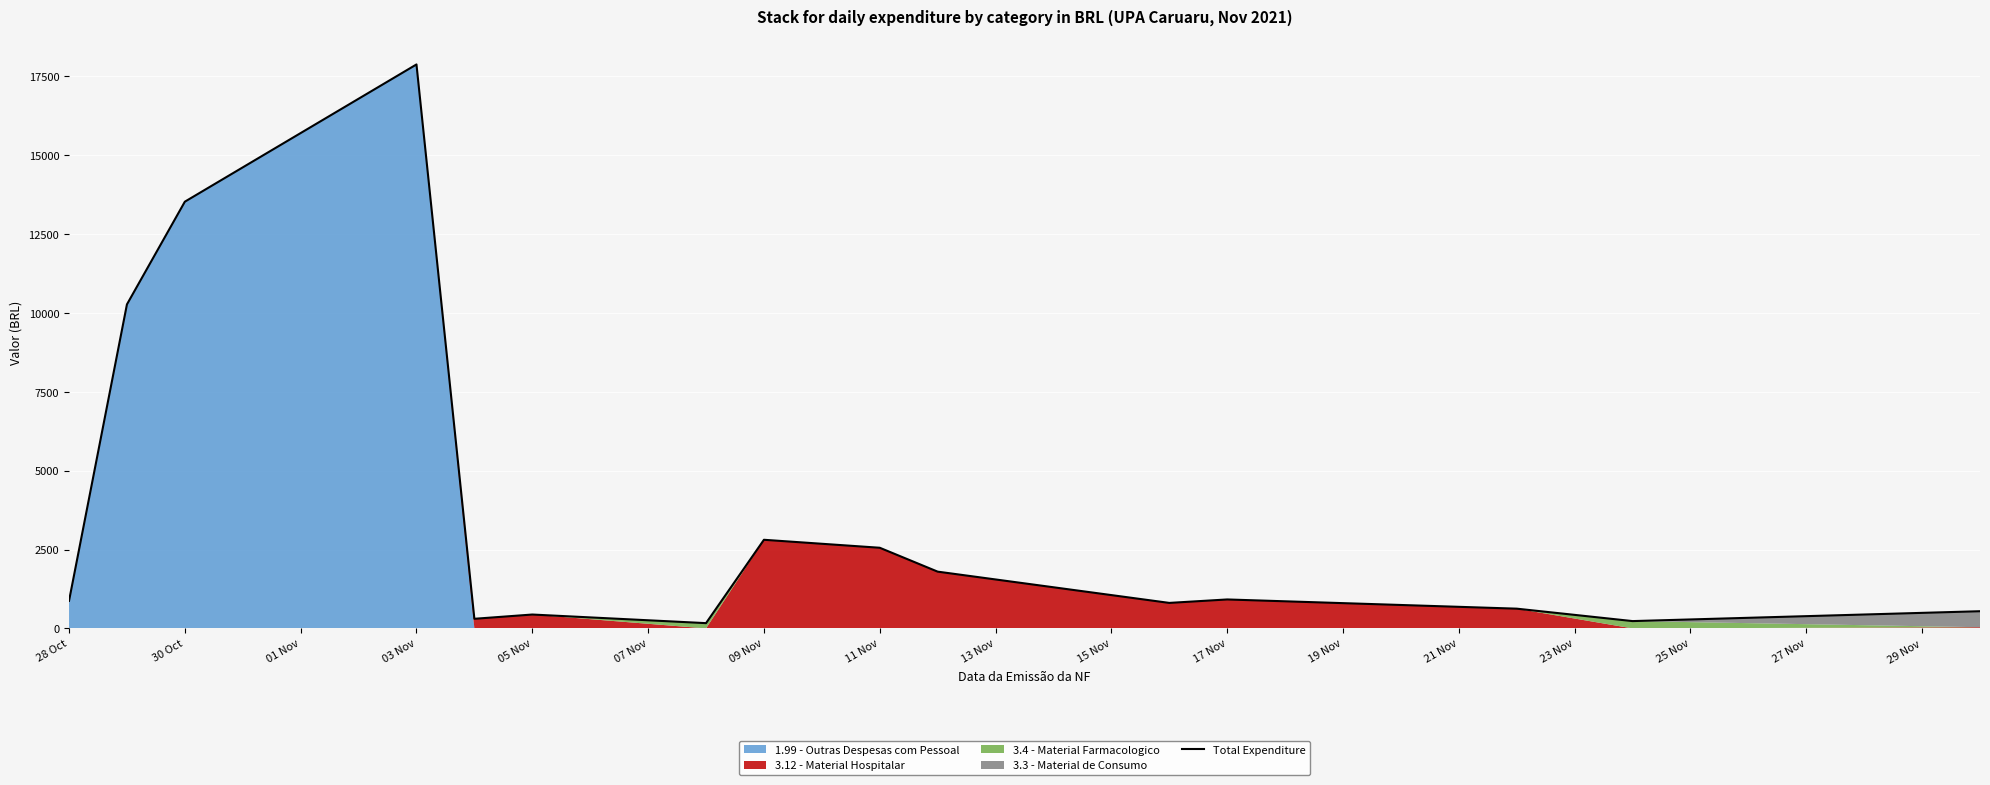

Which category has the highest value in the Total Expenditure series?

03 Nov